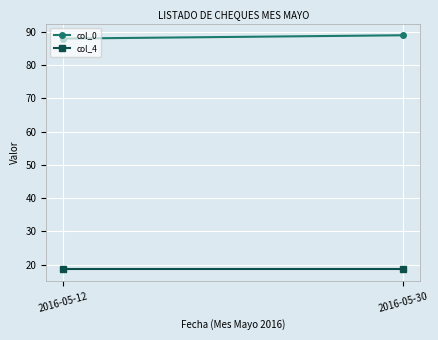

What is the total value across all series at 2016-05-30?

107.6